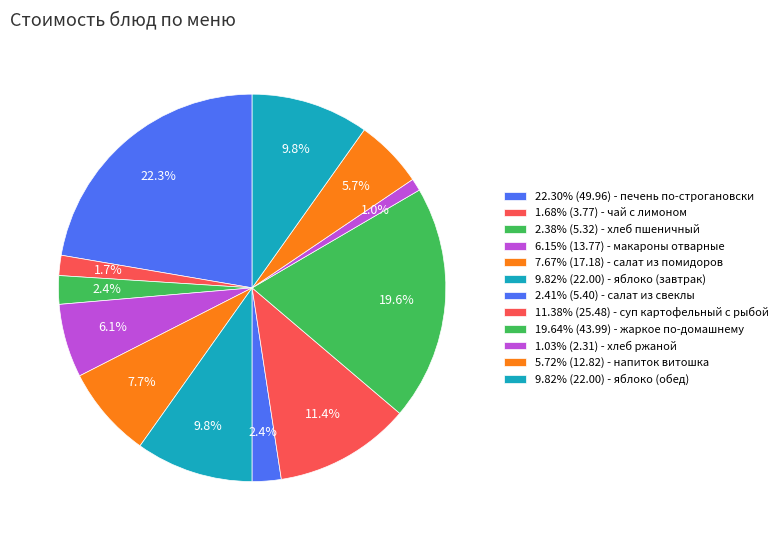

How many slices are in this pie chart?

12